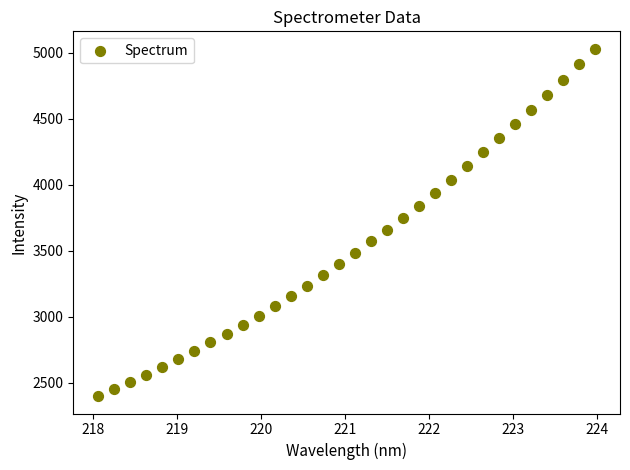

What is the range of X values (max minus min)?

5.9